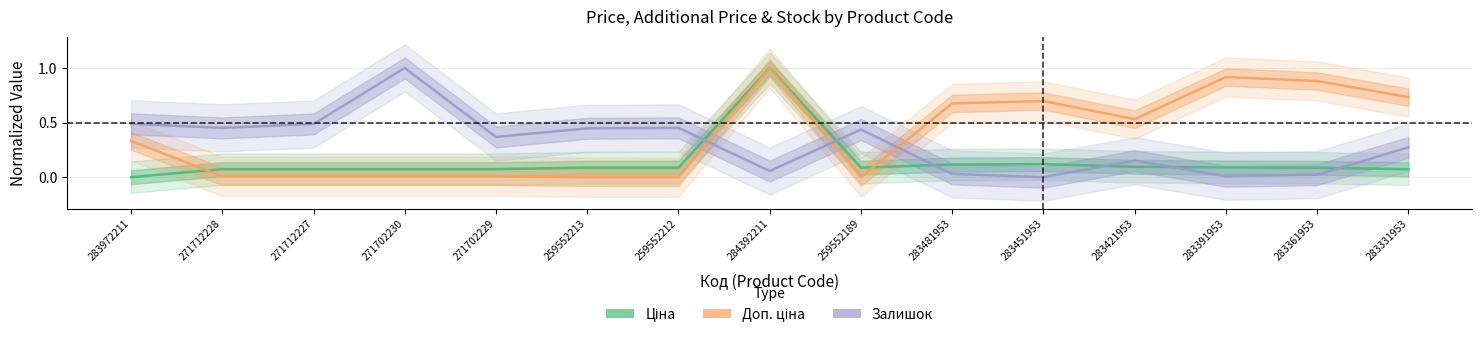

At which label does Залишок reach its minimum?

283451953